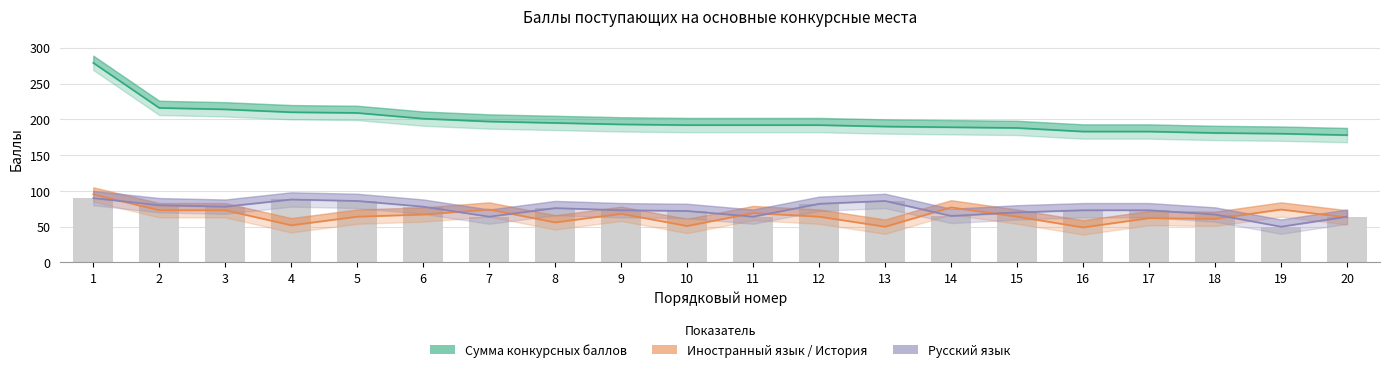

Which series has the largest total across all categories?

Сумма конкурсных баллов